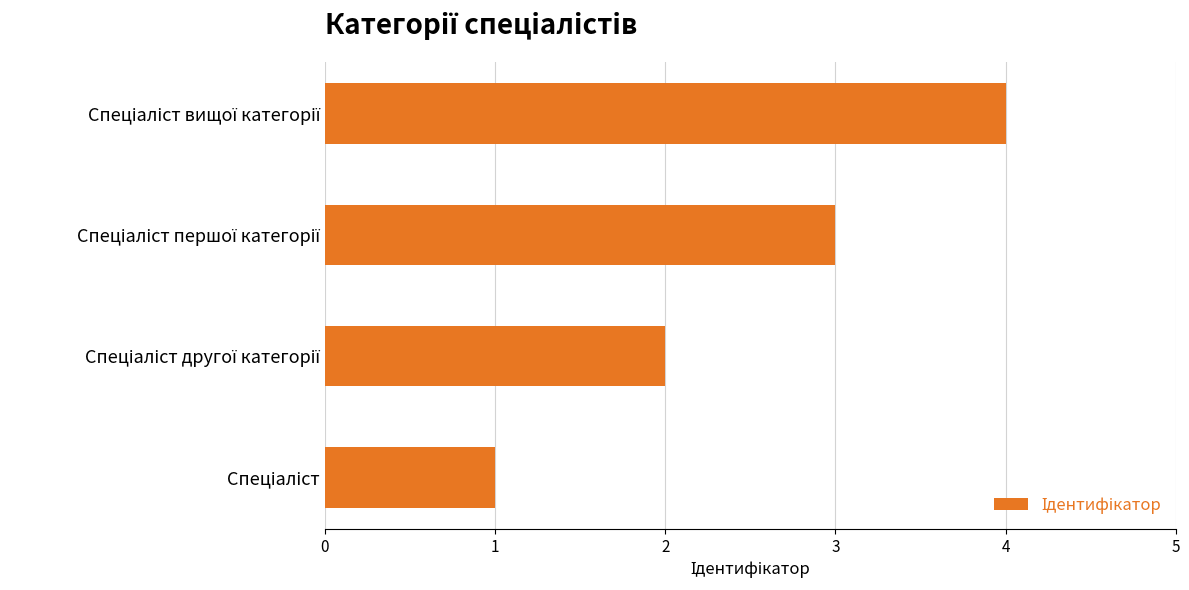

What is the maximum value shown in the chart?

4